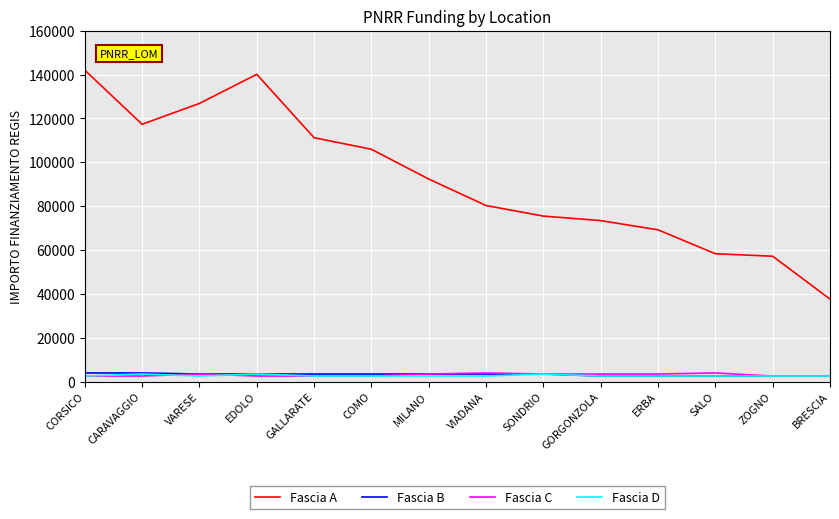

Is it true that Fascia A equals 37577.6 at BRESCIA?

True